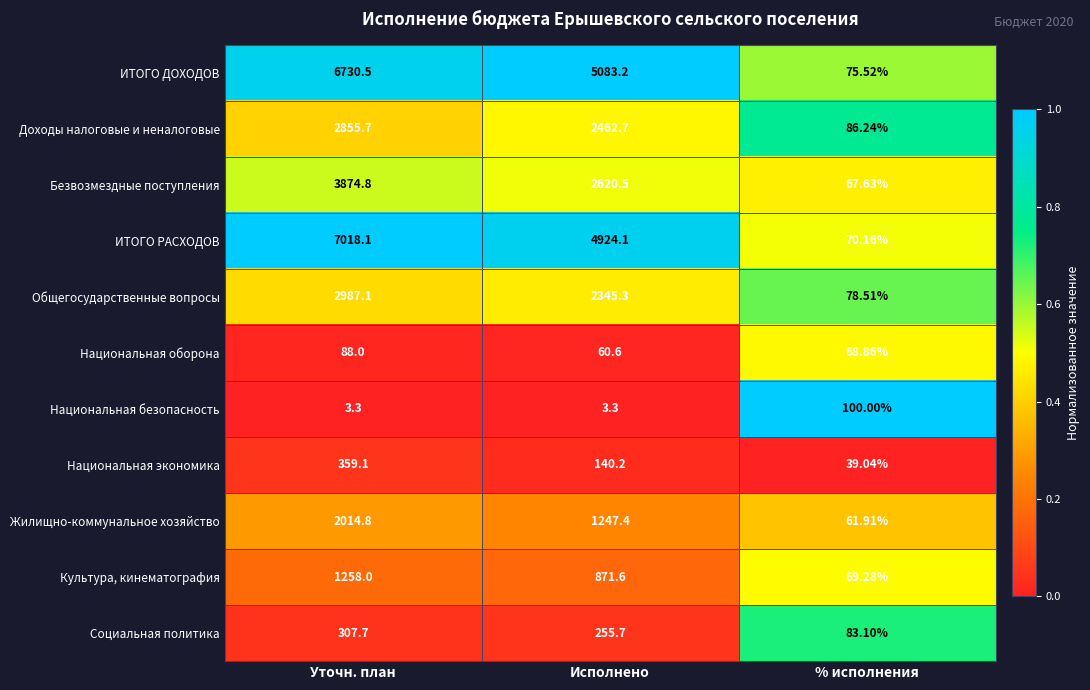

Rank the series at % исполнения from highest to lowest value.

Национальная безопасность, Доходы налоговые и неналоговые, Социальная политика, Общегосударственные вопросы, ИТОГО ДОХОДОВ, ИТОГО РАСХОДОВ, Культура, кинематография, Национальная оборона, Безвозмездные поступления, Жилищно-коммунальное хозяйство, Национальная экономика